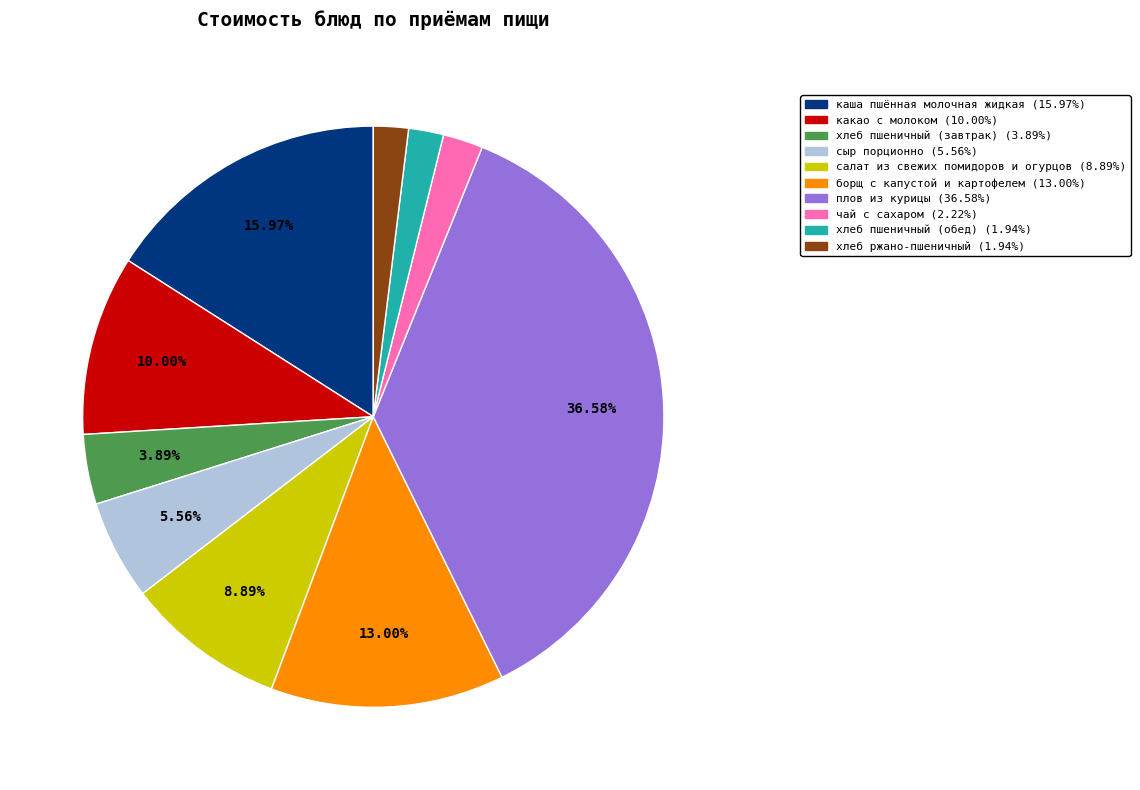

Is it true that борщ с капустой и картофелем is 22% of the pie?

False